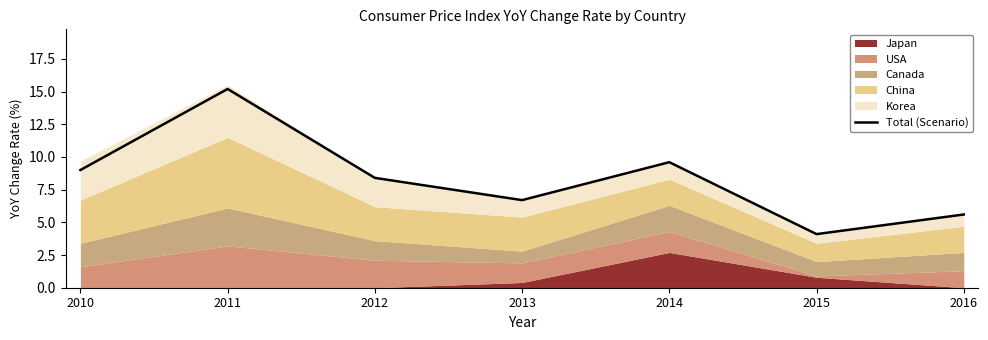

List the labels in order of Total (Scenario) value, largest first.

2011, 2014, 2010, 2012, 2013, 2016, 2015